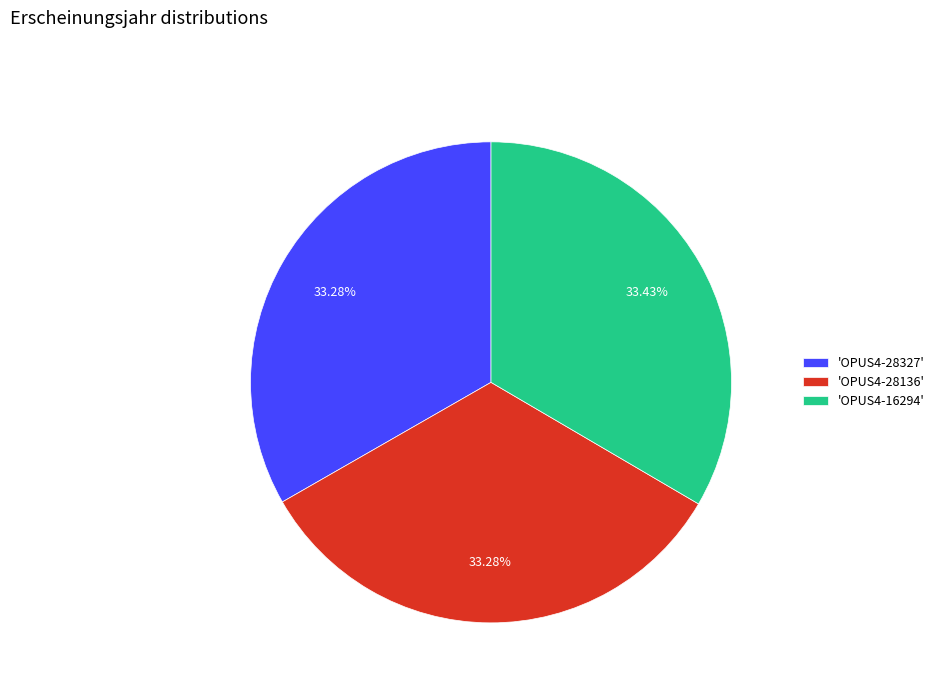

Is there a majority slice in this chart?

No